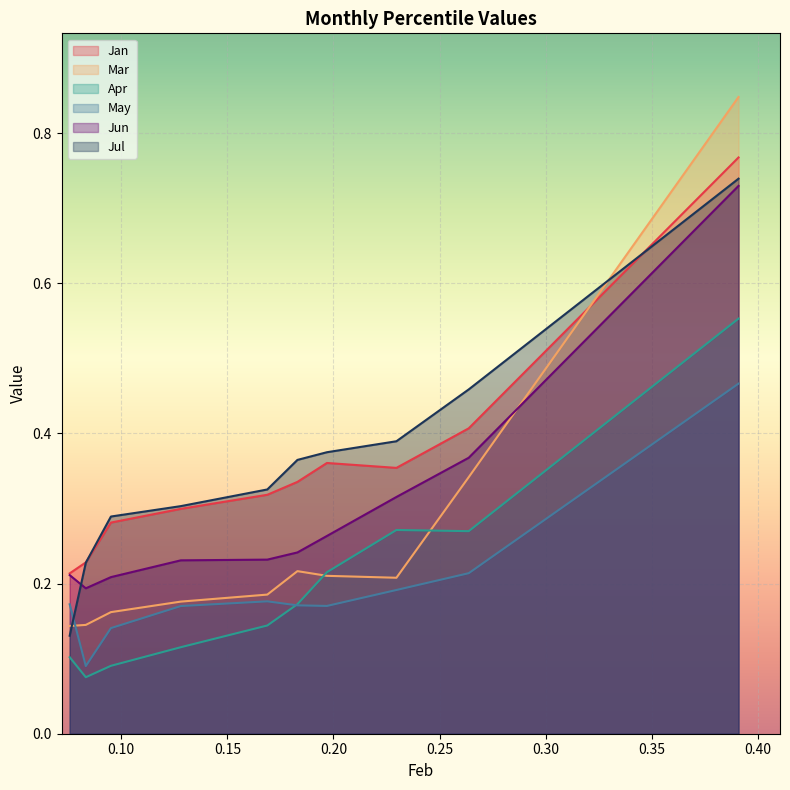

What is the sum of the May values at pct15 and pct25?

0.2